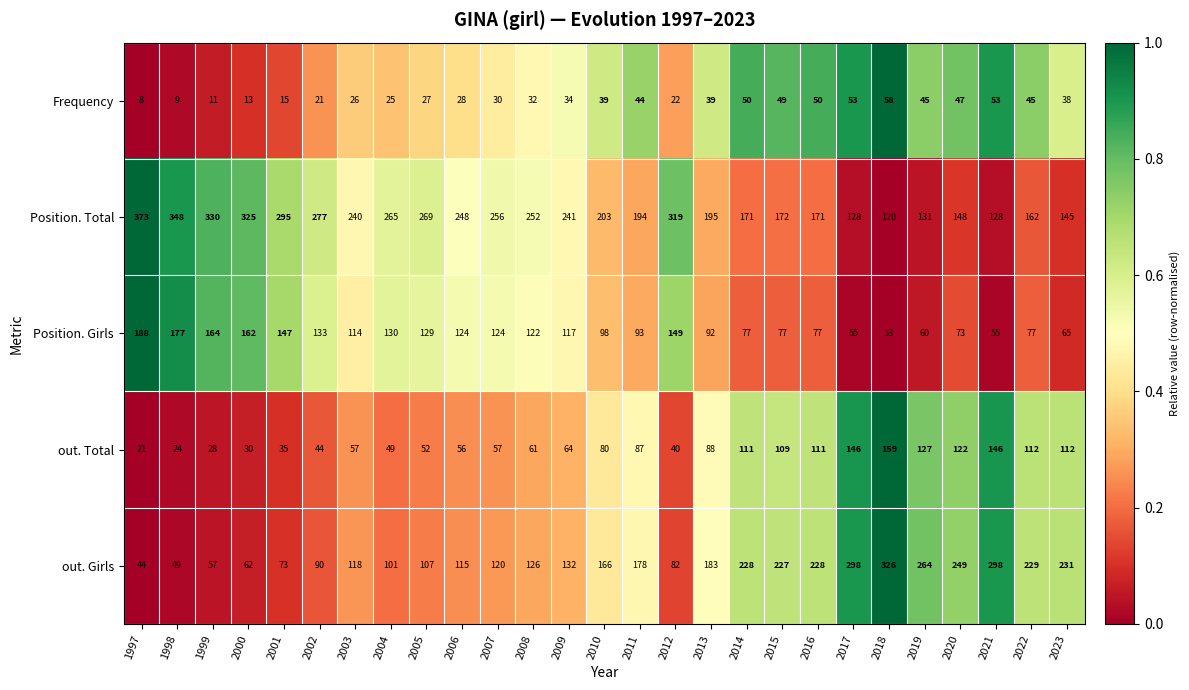

What is the average value of the out. Total series?

79